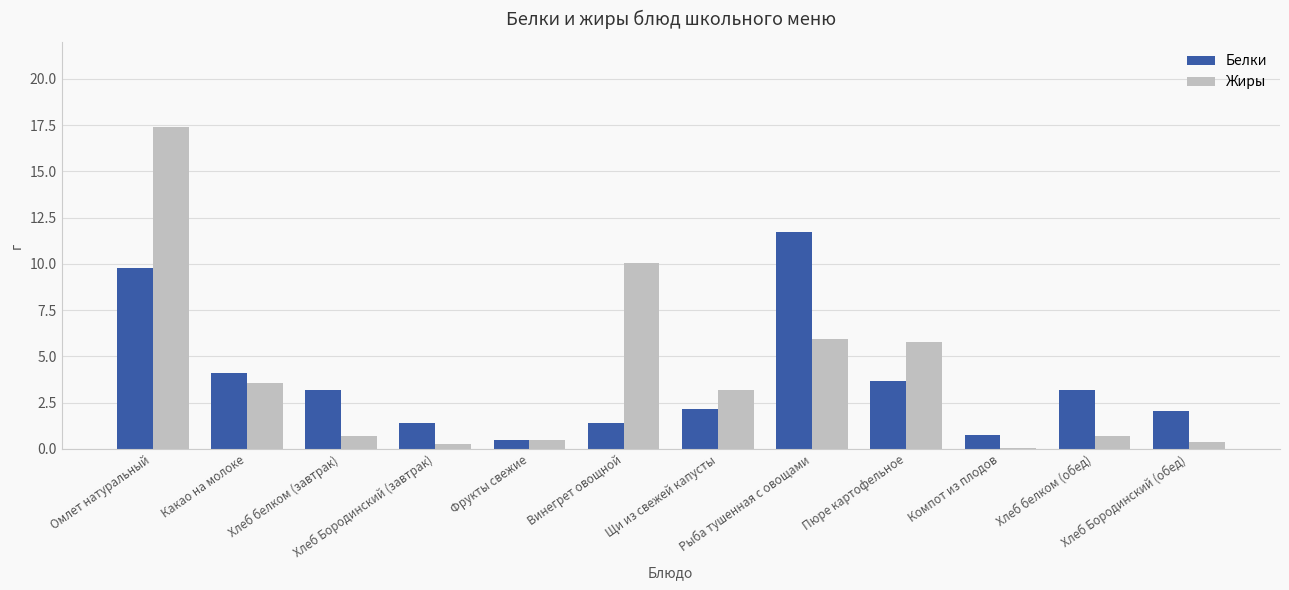

What is the sum of all Белки values?

43.8